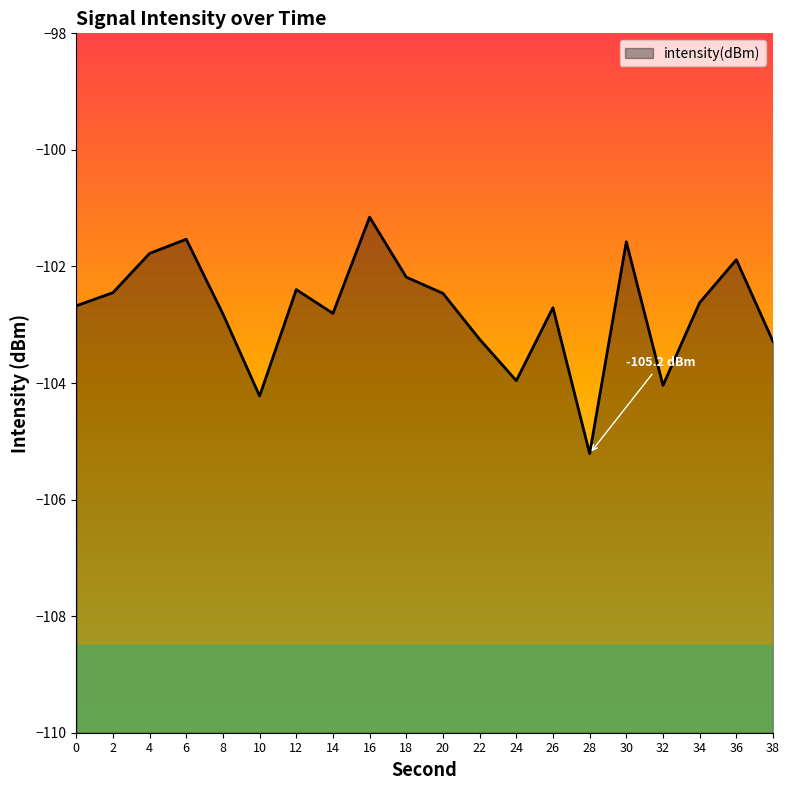

What is the value of the 2nd point from the left?

-102.4